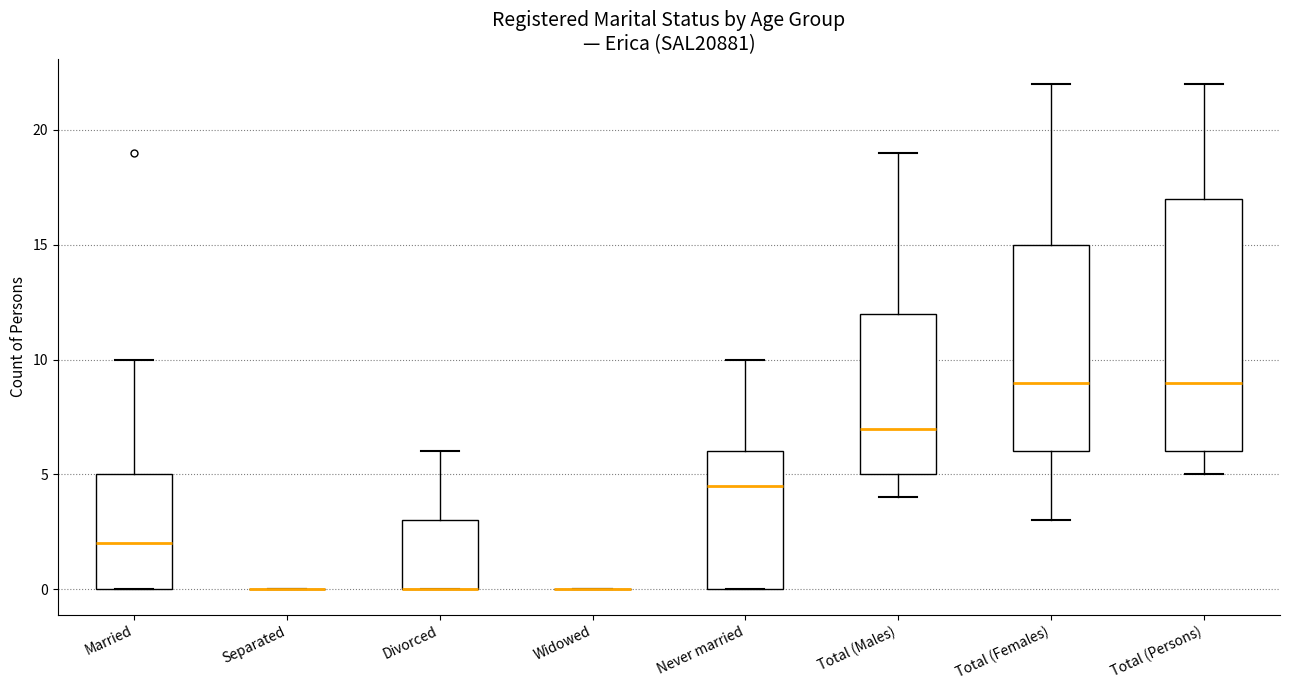

Where does the upper whisker of the box for Total (Males) end on the y-axis? The values are not printed on the chart, so give them approximately, as read against the axis.

19.0